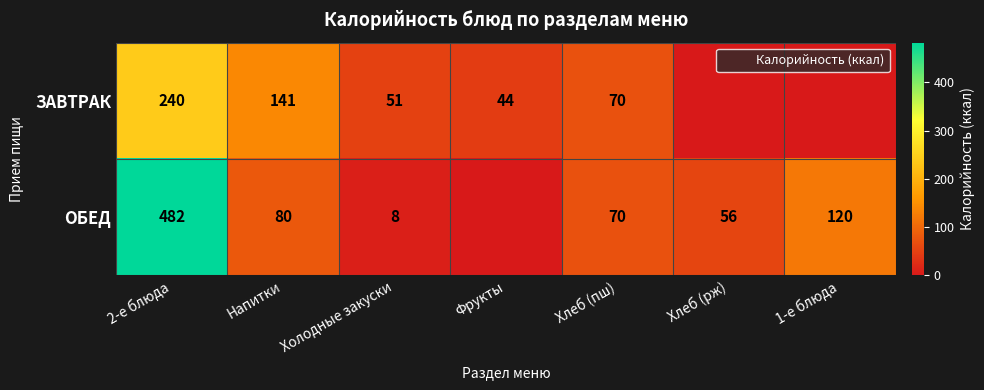

The ЗАВТРАК series shows 53 at 2-е блюда. True or false?

False